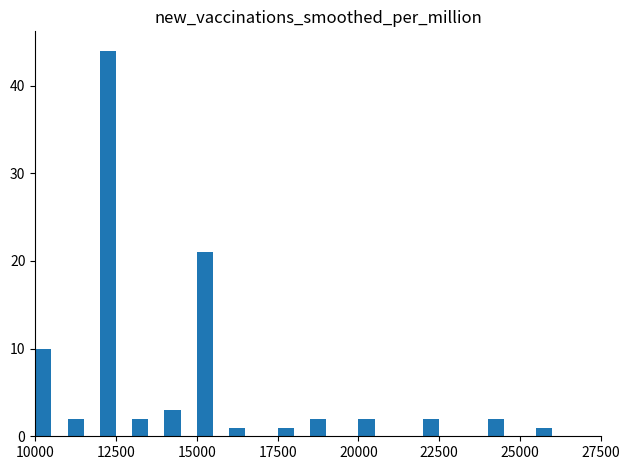

What is the maximum value shown in the chart?

44